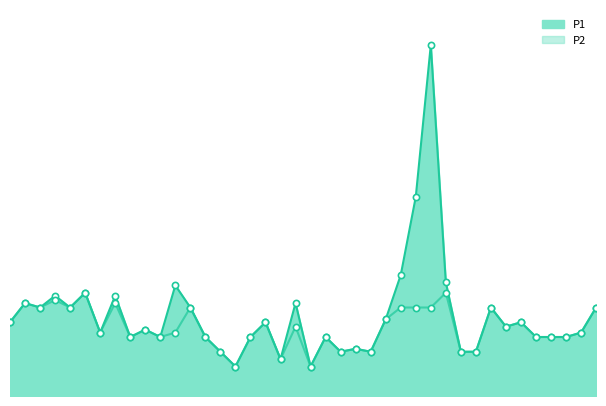

Which series has the largest total across all categories?

P1